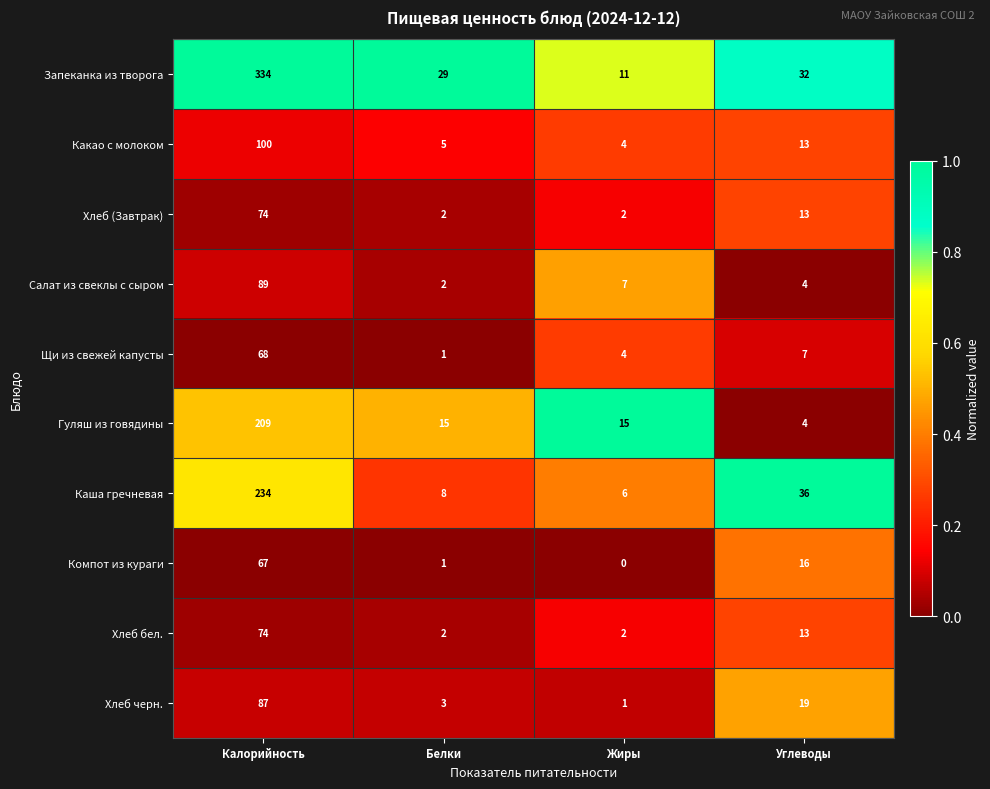

What is the sum of the Каша гречневая values at Калорийность and Углеводы?

270